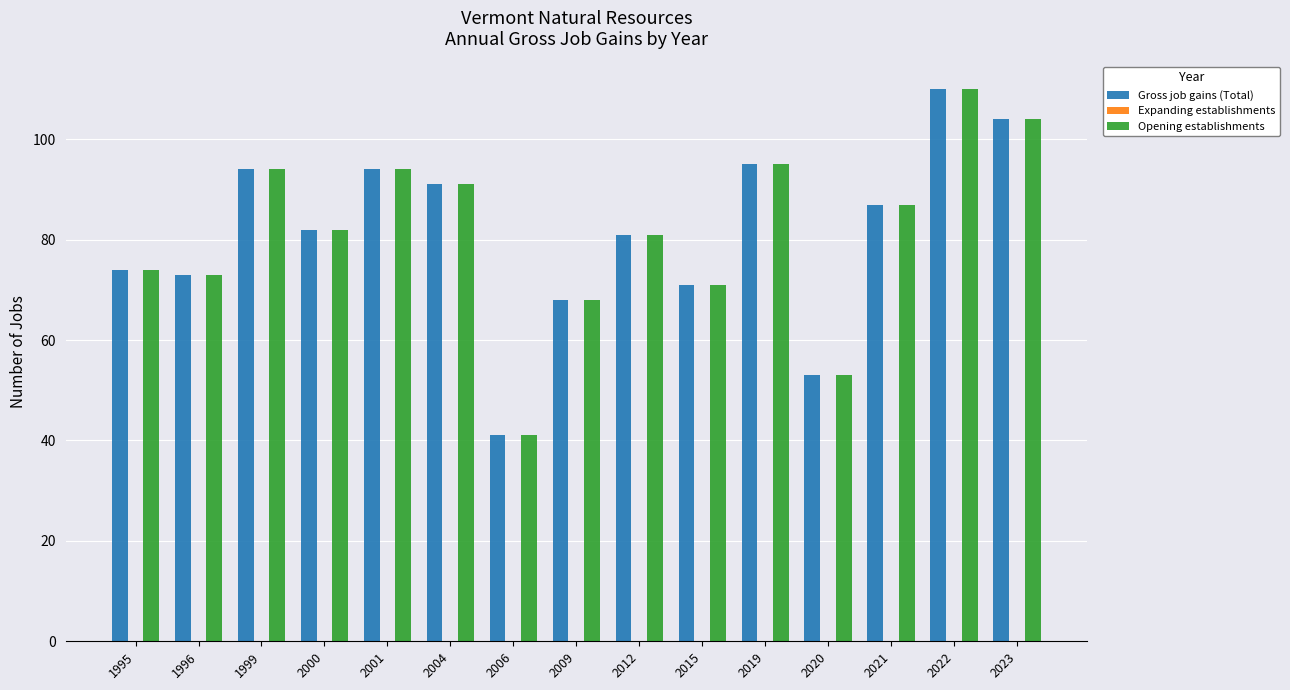

How many data points does each series have?

15